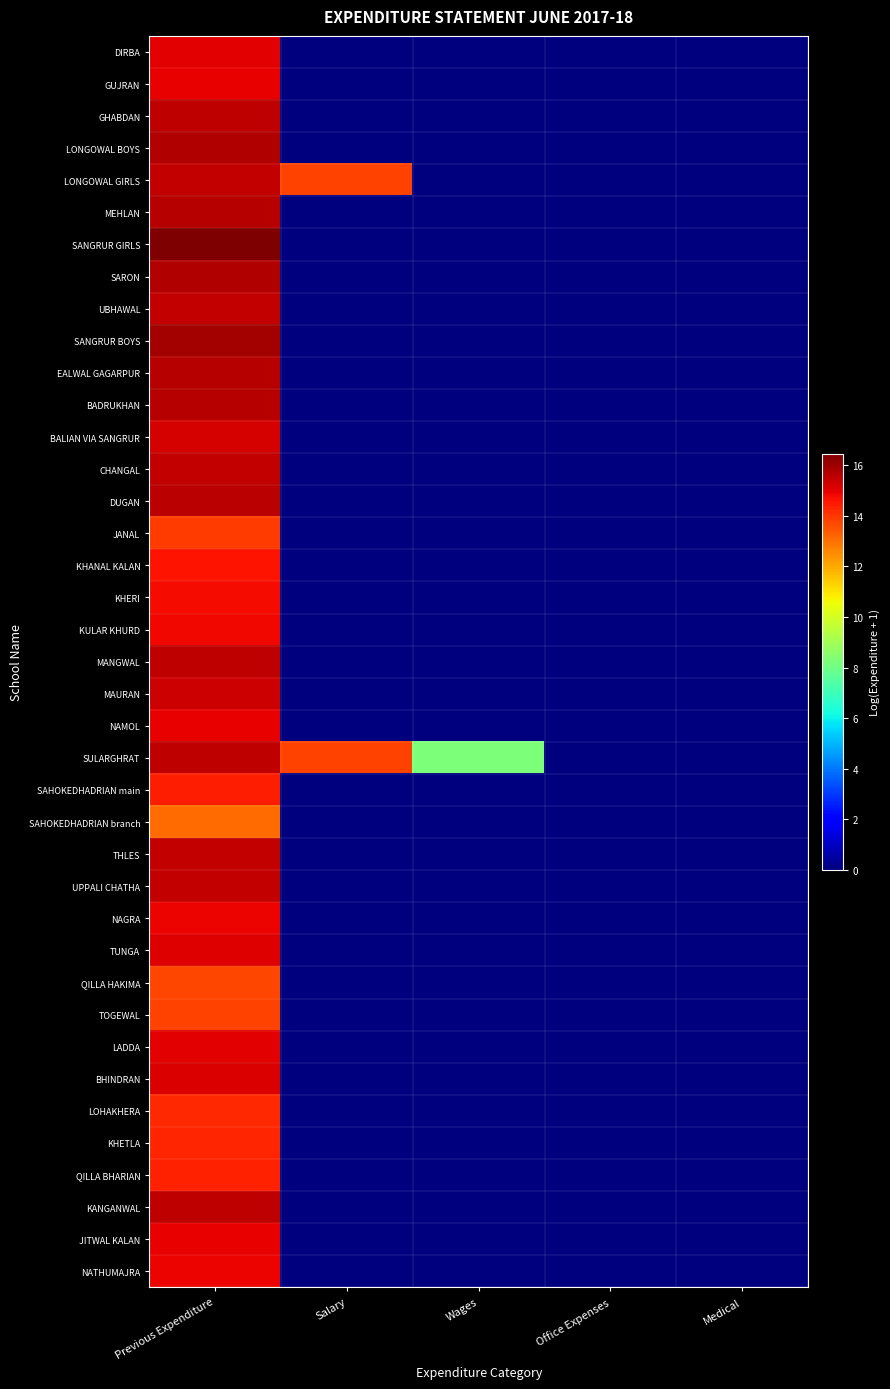

Which has a higher value, Medical or Office Expenses?

Medical